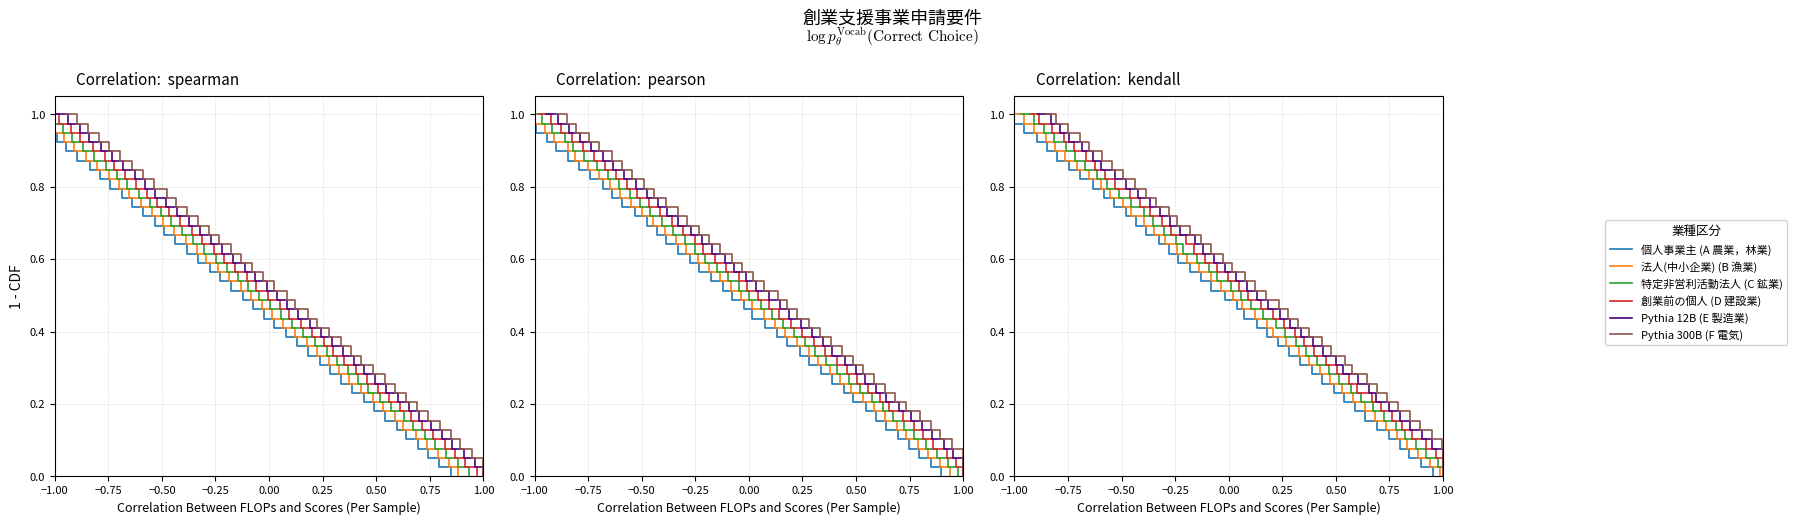

Which category has the highest value across all series?

−1.00